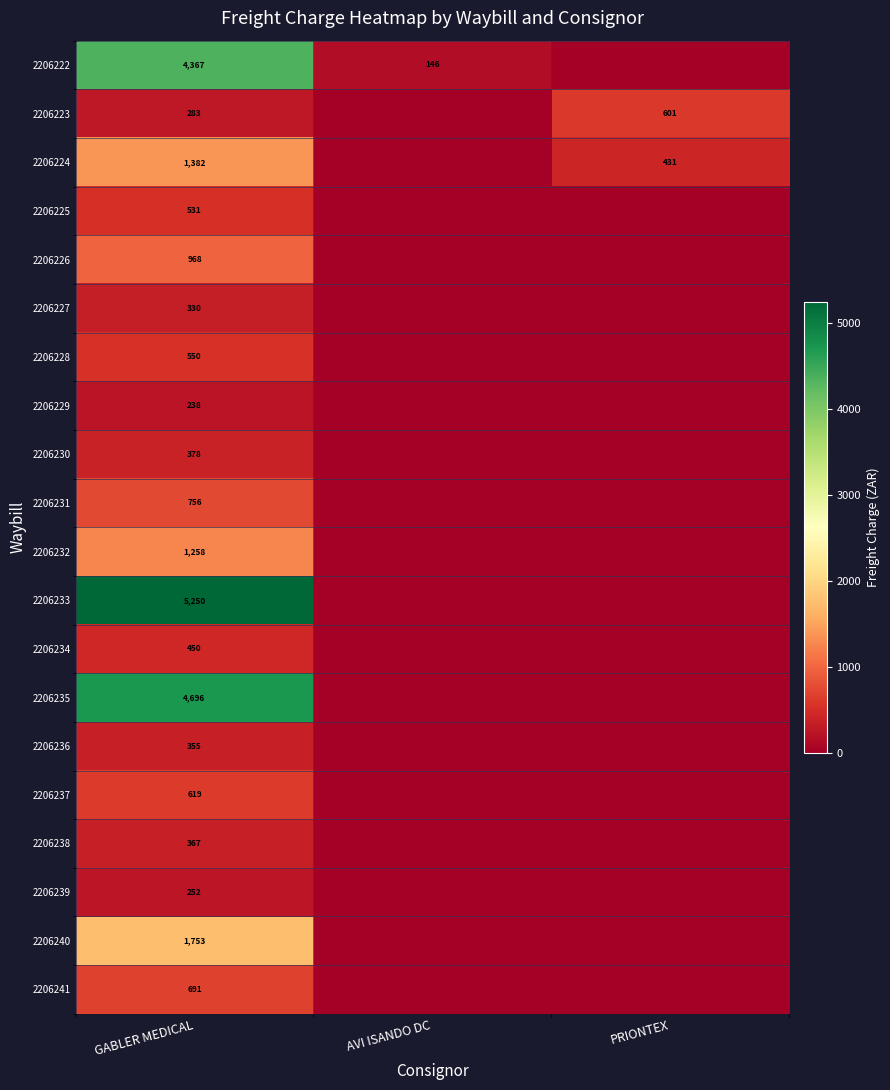

True or false: 2206241 has a value of 691 at GABLER MEDICAL.

True